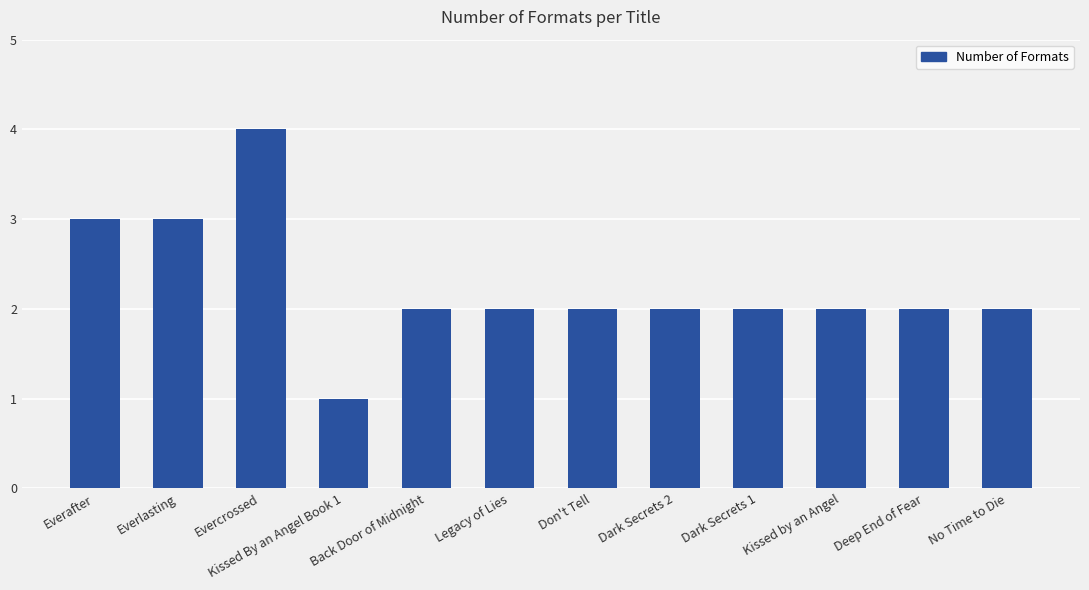

True or false: the data shows 3 at Deep End of Fear.

False